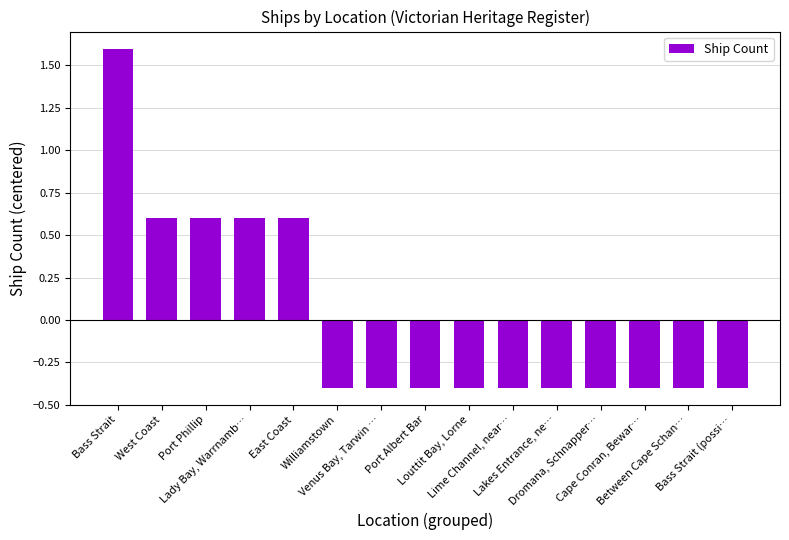

Which label corresponds to the largest value in the chart?

Bass Strait